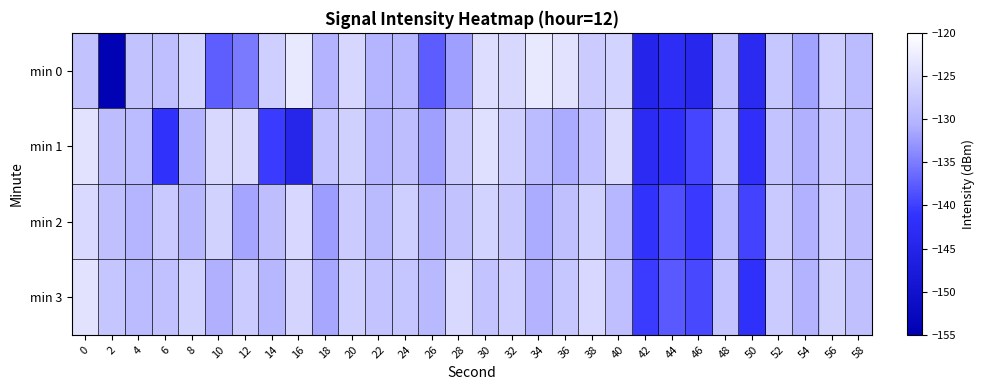

Count the number of categories in the chart.

30